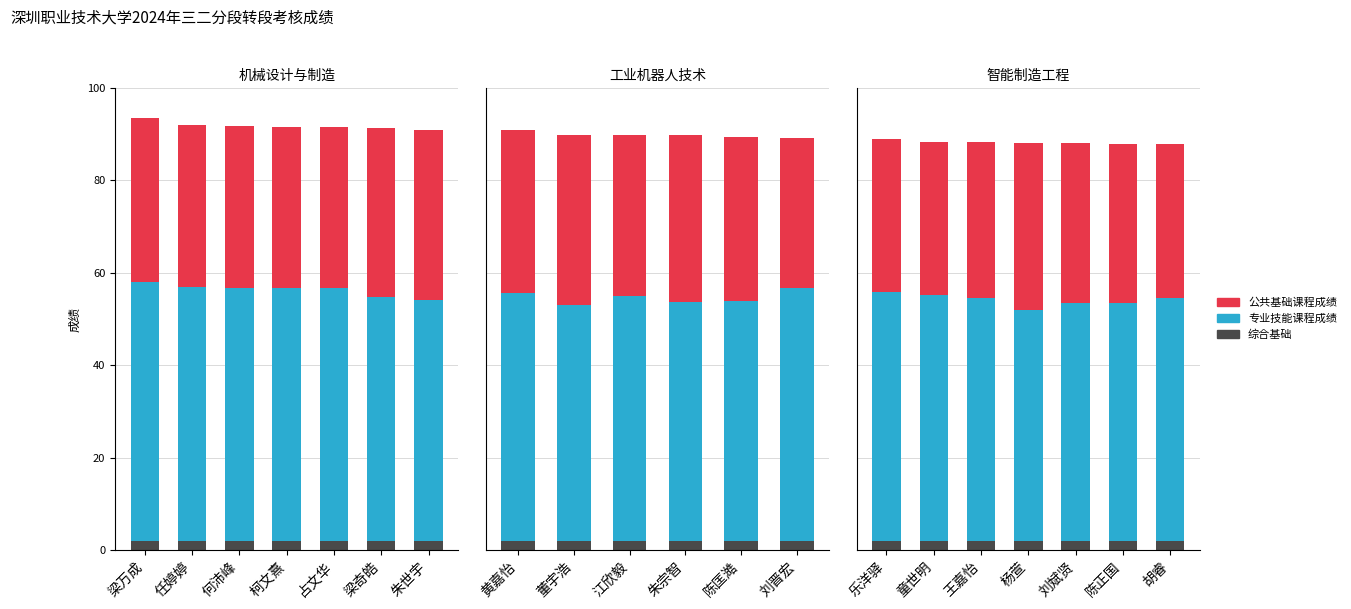

Which series has the largest range (max minus min)?

专业技能课程成绩